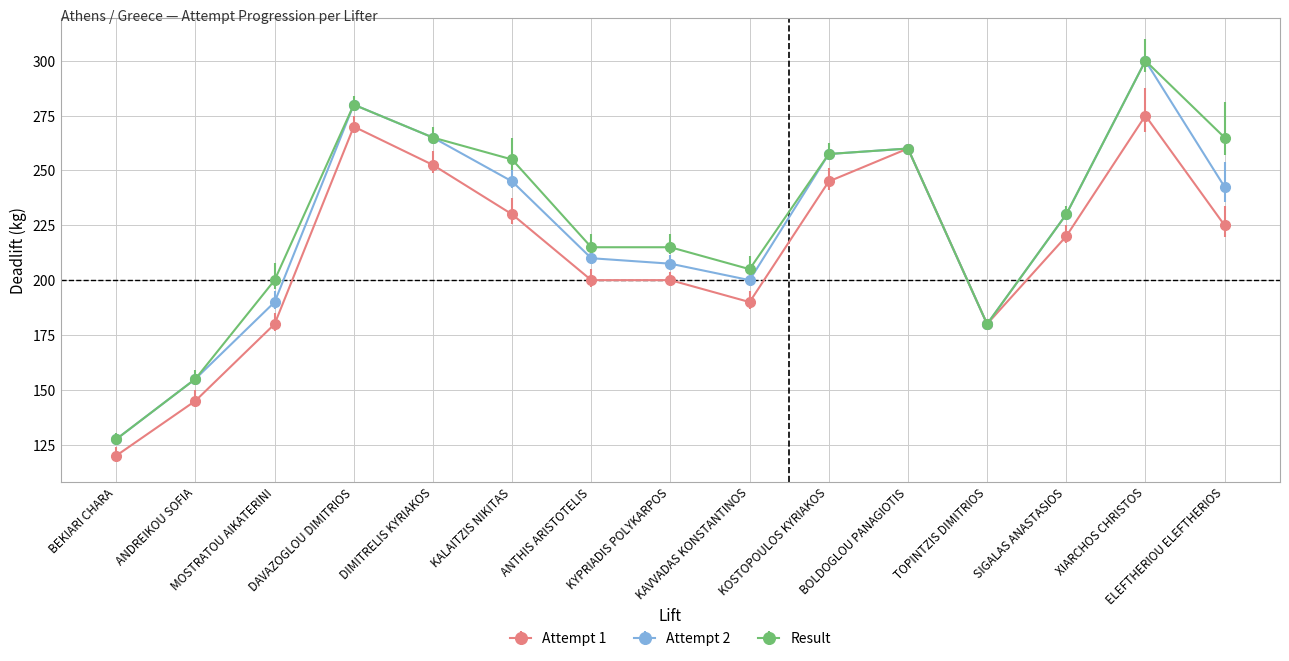

What is the average value of the Attempt 1 series?

212.8